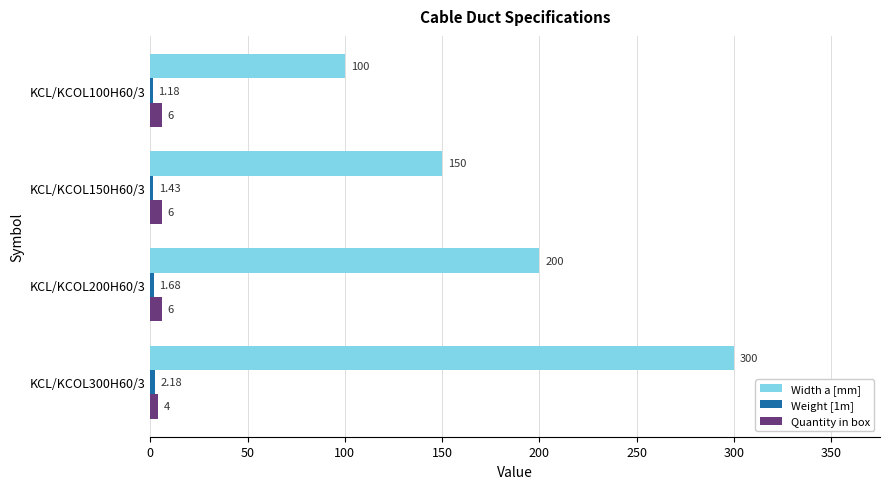

What is the sum of the Quantity in box values at KCL/KCOL100H60/3 and KCL/KCOL200H60/3?

12.0